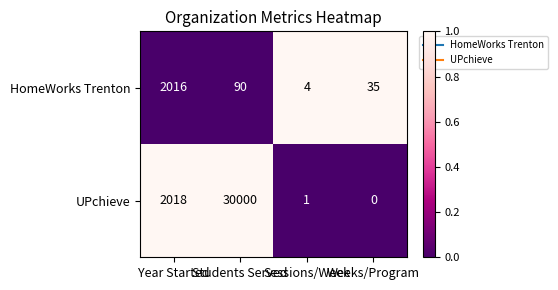

How many categories are shown in the chart?

4